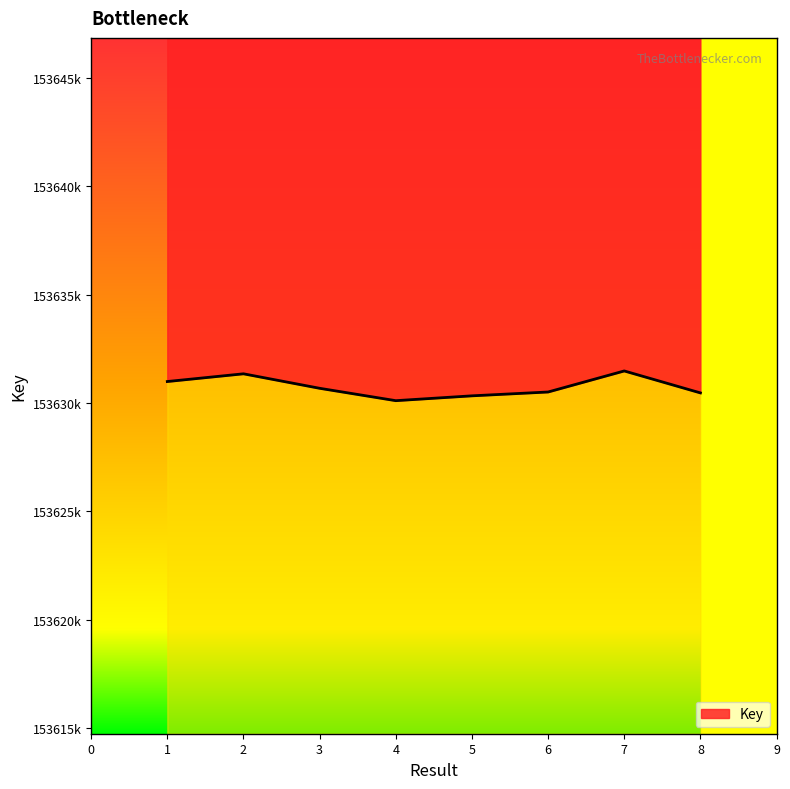

What is the value of the 6th point from the left?

153630503